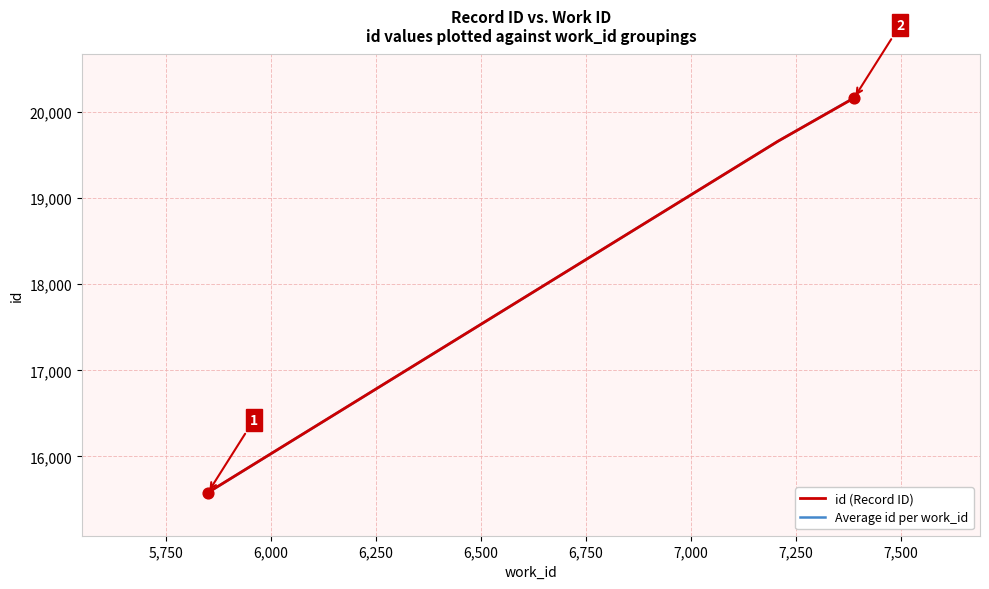

What is the ratio of the value at 20161 to the value at 20165?

1.0